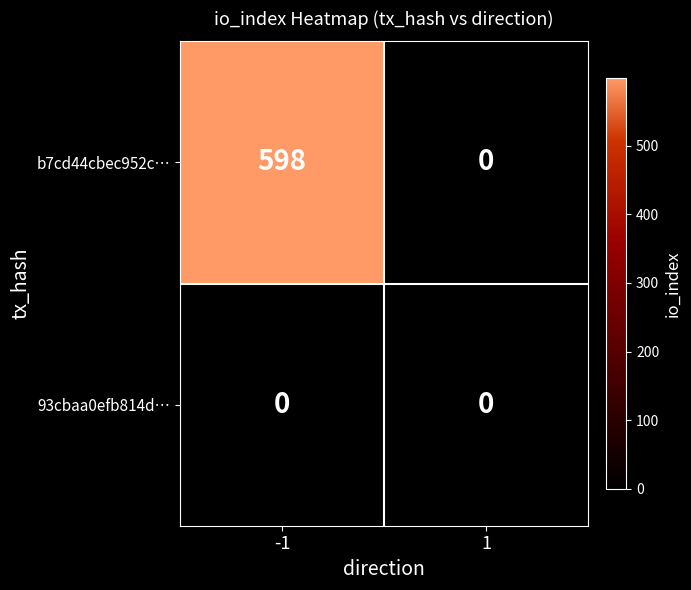

At which category does the chart reach its peak across all series?

-1